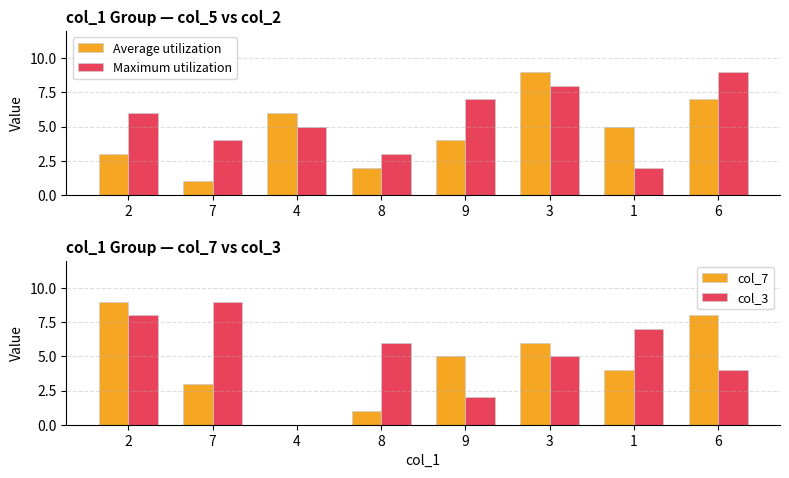

What are all the series names shown in the legend?

Average utilization, Maximum utilization, col_7, col_3